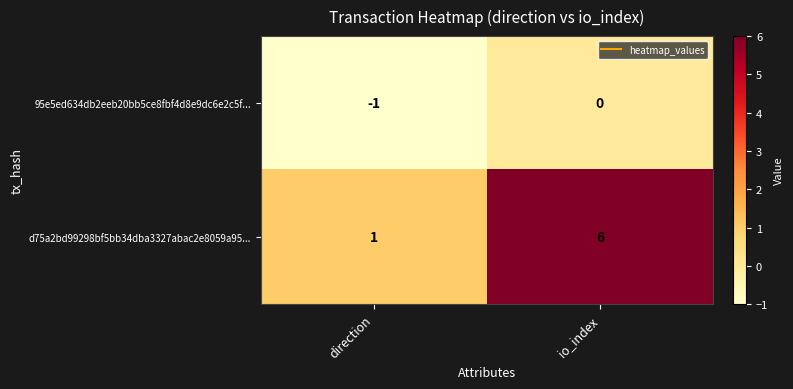

At how many categories does at least one series exceed 5?

1